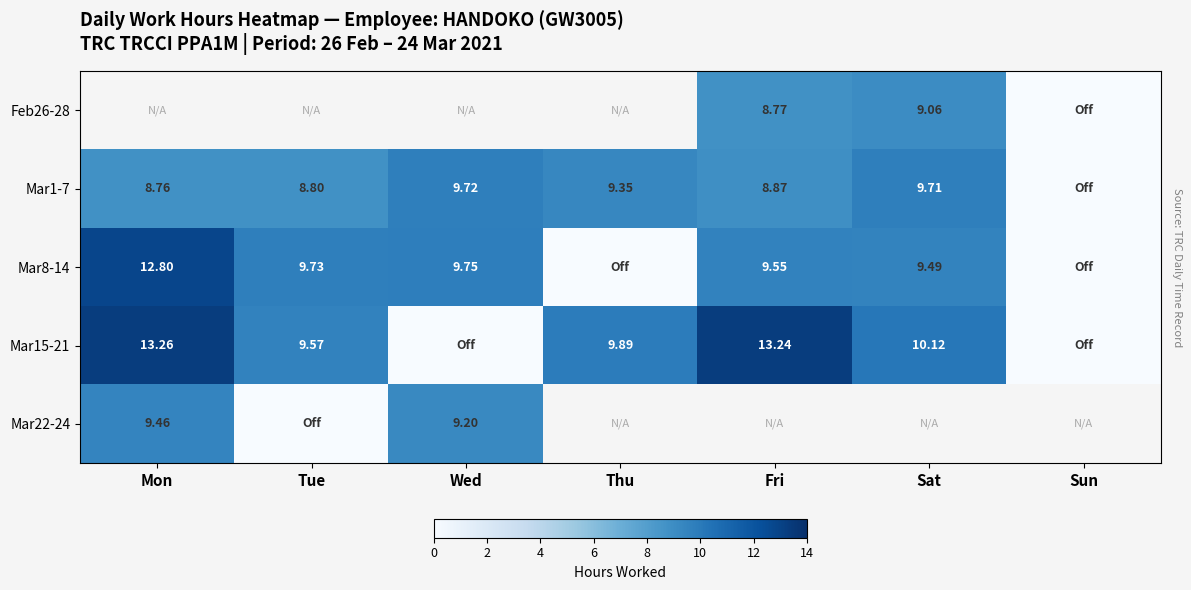

Which category has the highest value in the Mar1-7 series?

Wed